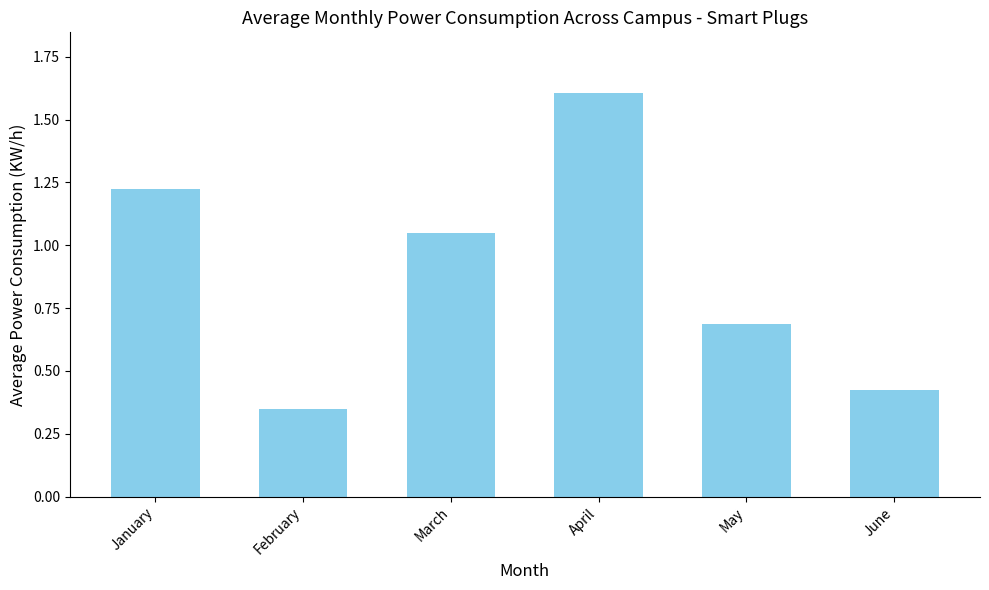

What is the difference between the maximum and minimum values?

1.3